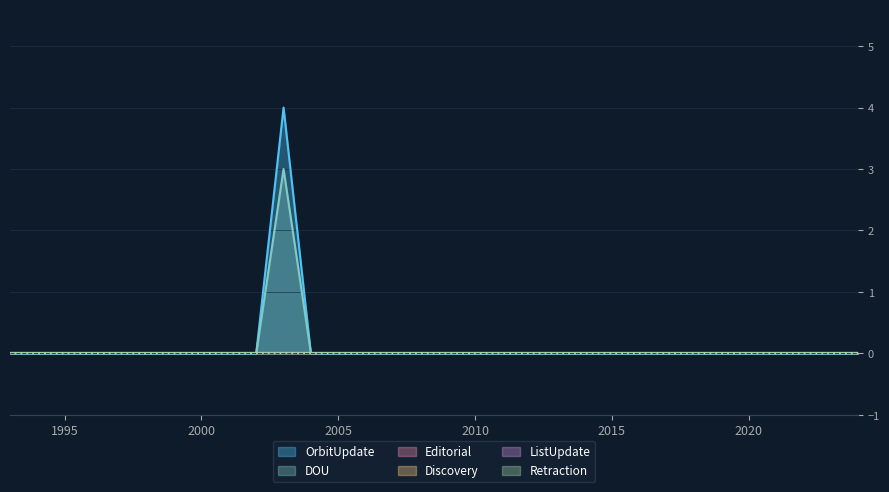

Is it true that DOU equals 0 at 2006?

True